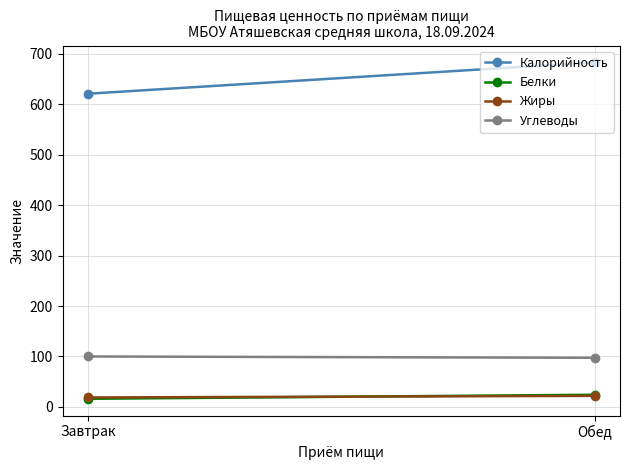

Reading left to right, extract all data points from this chart.

Калорийность: Завтрак=621.1	Обед=683.3
Белки: Завтрак=16.0	Обед=24.0
Жиры: Завтрак=18.6	Обед=21.9
Углеводы: Завтрак=99.9	Обед=97.4